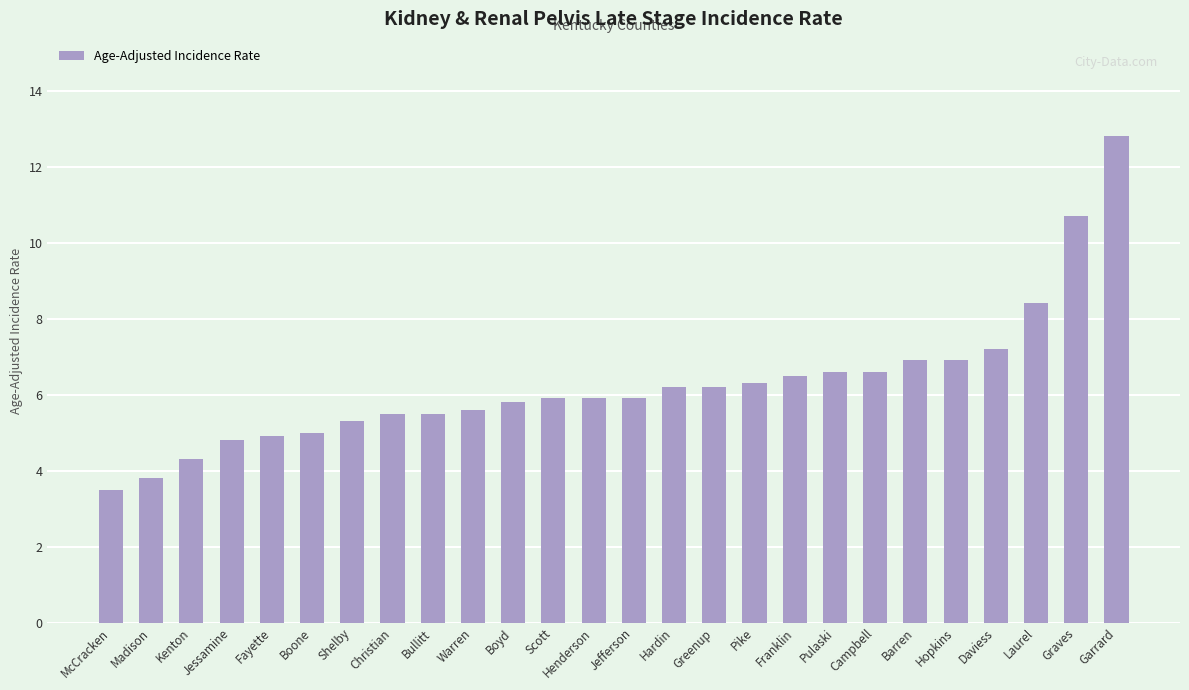

Are the bars horizontal?

No